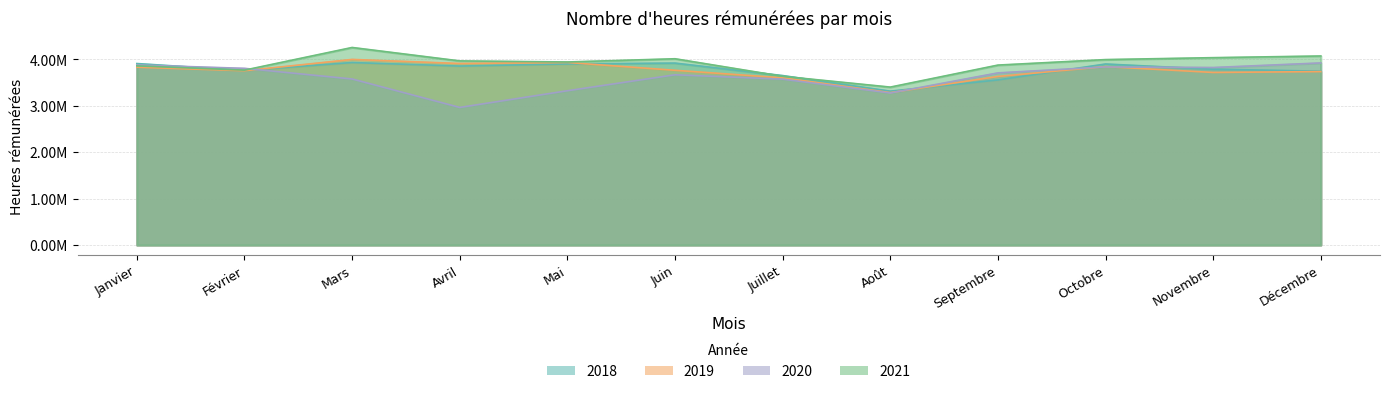

List the labels in order of 2018 value, smallest first.

Août, Septembre, Juillet, Décembre, Février, Novembre, Avril, Octobre, Mai, Janvier, Juin, Mars